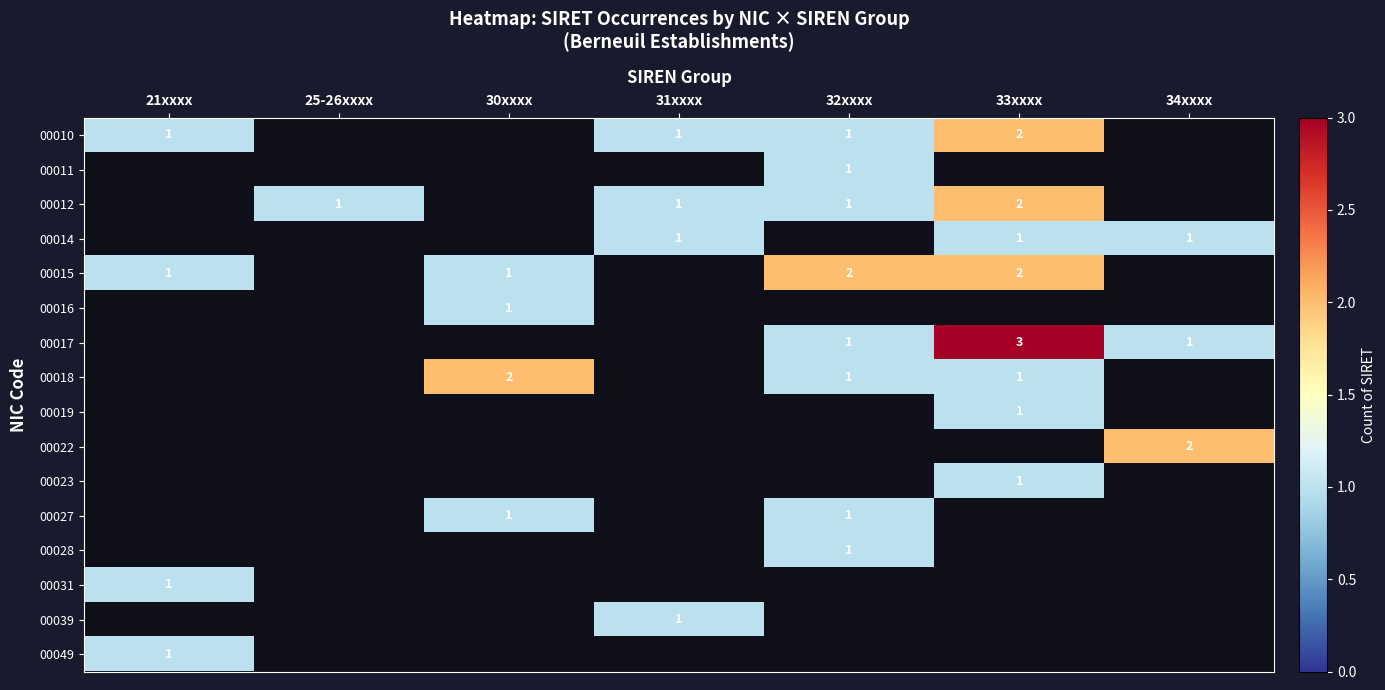

True or false: 00015 has a value of 1 at 21xxxx.

True